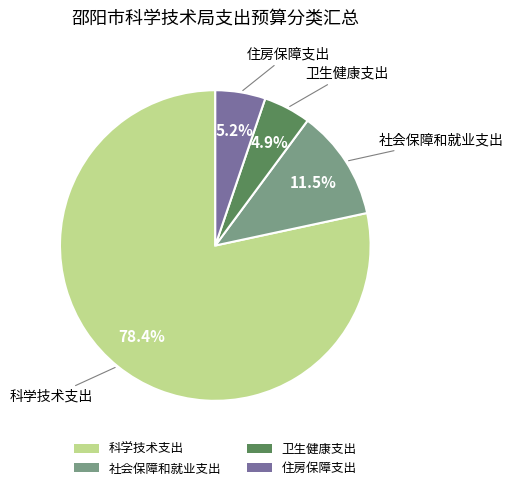

What portion of the pie excludes 住房保障支出?

94.8%